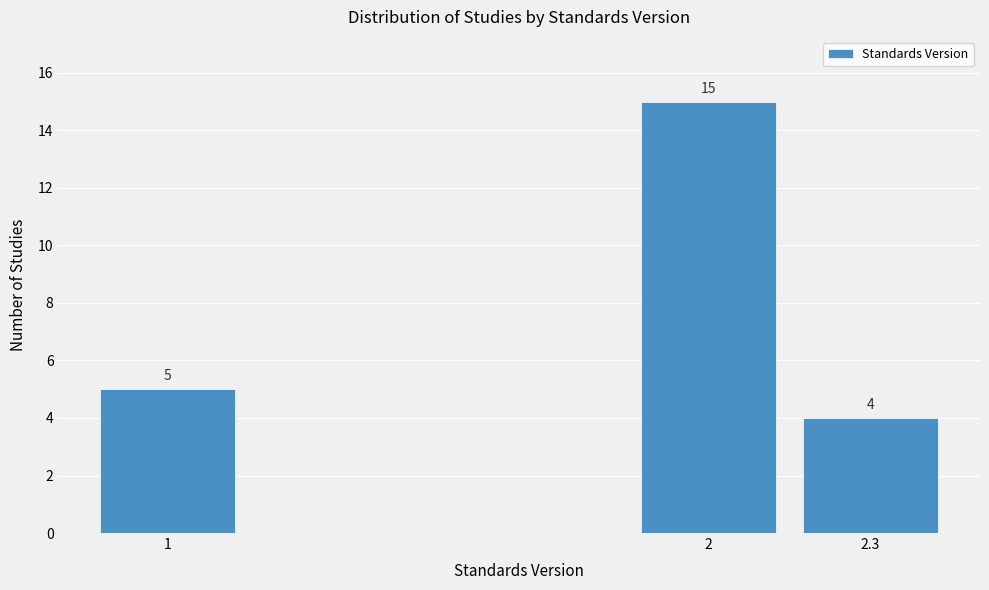

Reading left to right, extract all data points from this chart.

5	15	4